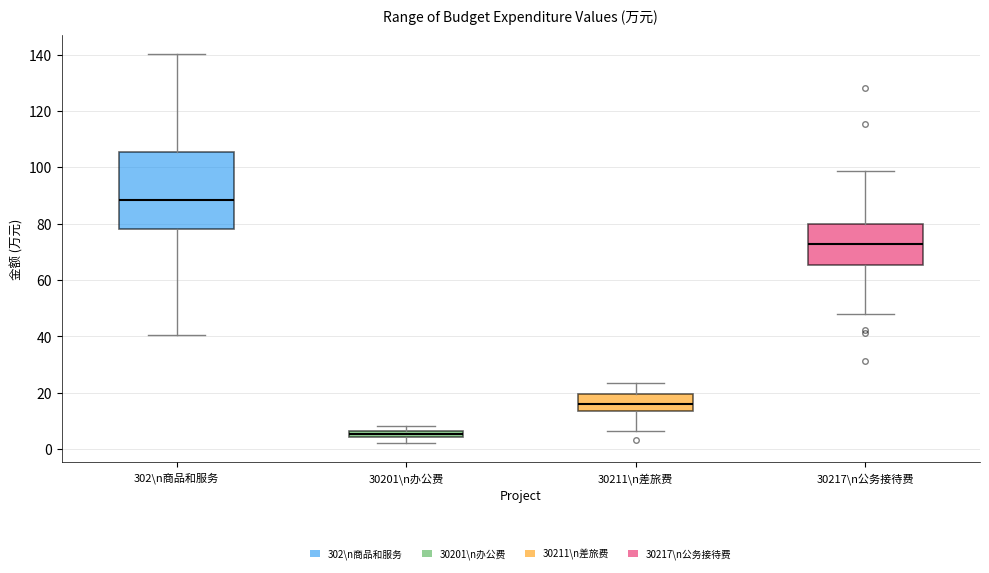

Which box's median line is the highest?

302\n商品和服务